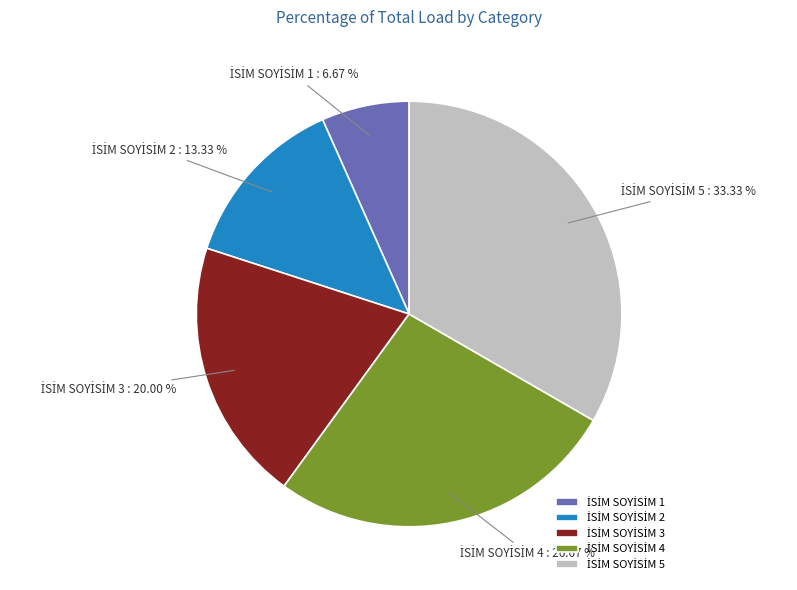

Does any single category account for the majority?

No